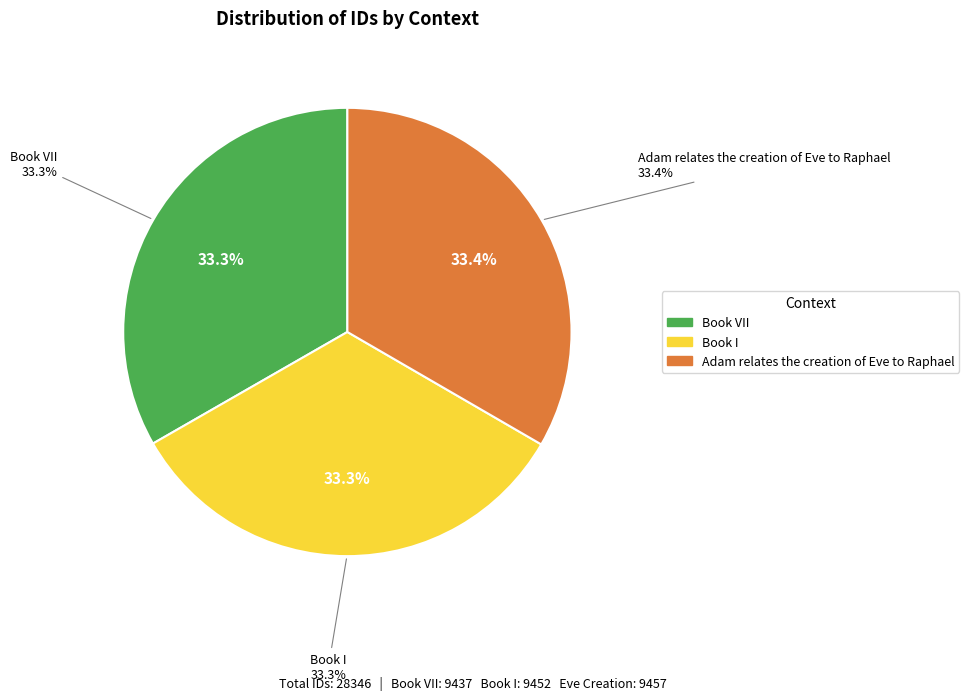

Which category has the smallest portion of the pie?

Book VII